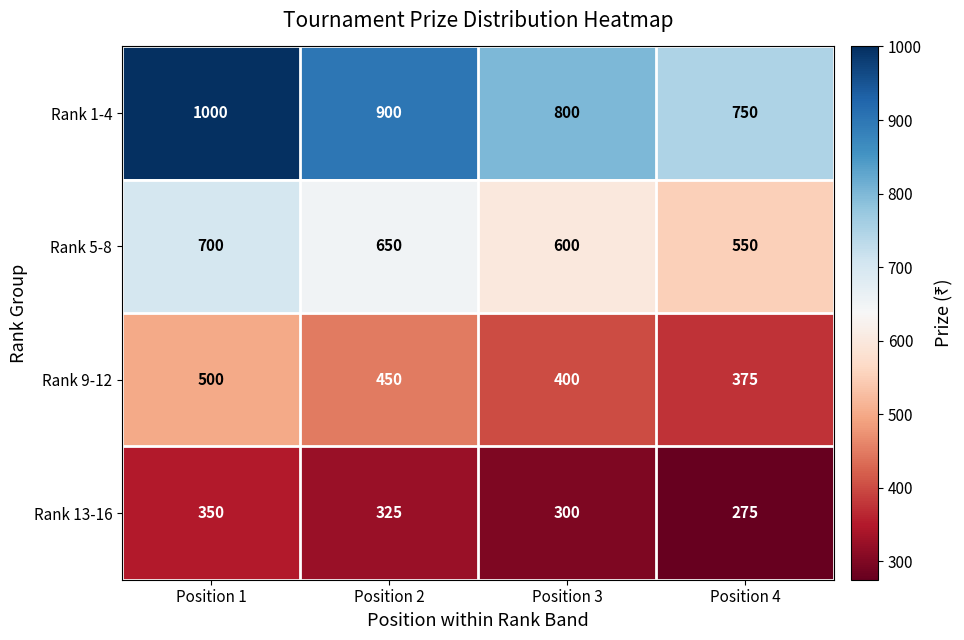

Reading left to right, transcribe all the data shown in this chart.

Rank 1-4: 1000	900	800	750
Rank 5-8: 700	650	600	550
Rank 9-12: 500	450	400	375
Rank 13-16: 350	325	300	275